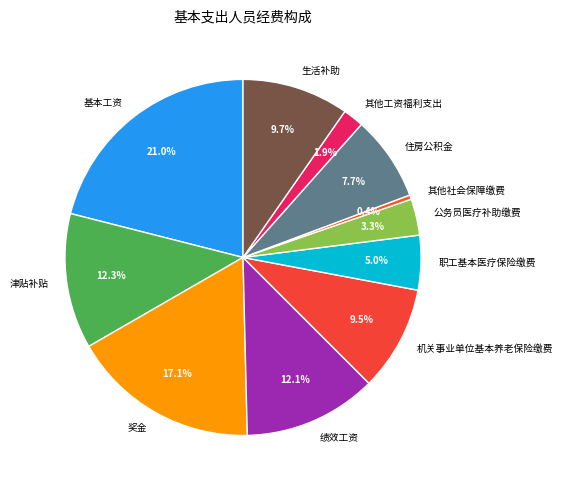

What percentage is the 基本工资 slice, to the nearest percent?

21%